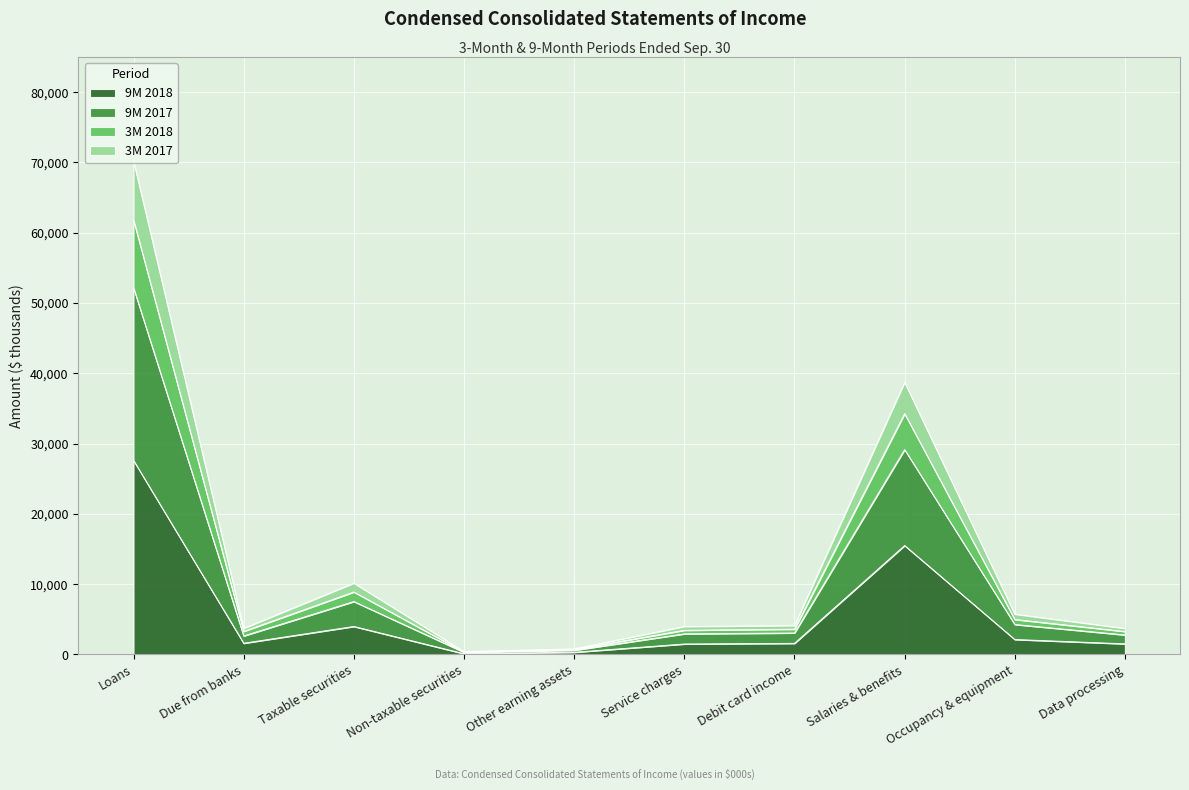

Is it true that 3M 2017 equals 14122 at Salaries & benefits?

False